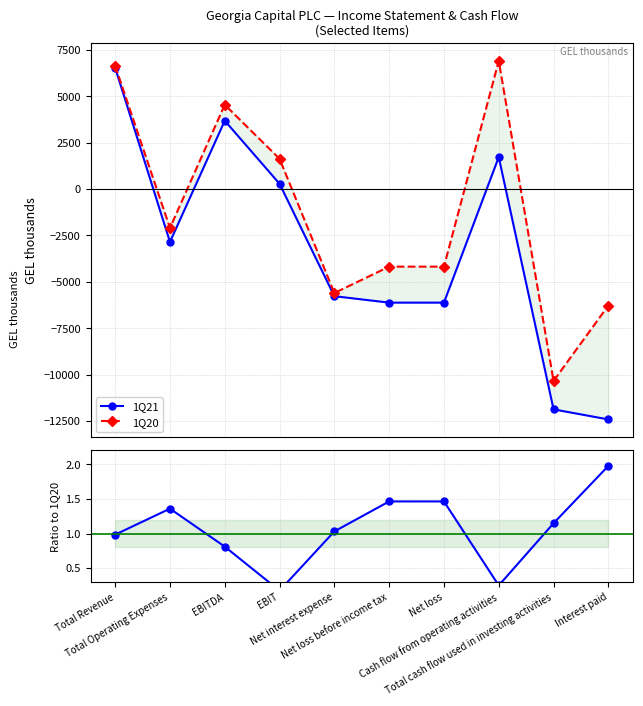

Is the value of 1Q21 at Cash flow from operating activities greater than the value of 1Q21 / 1Q20 at EBITDA?

Yes